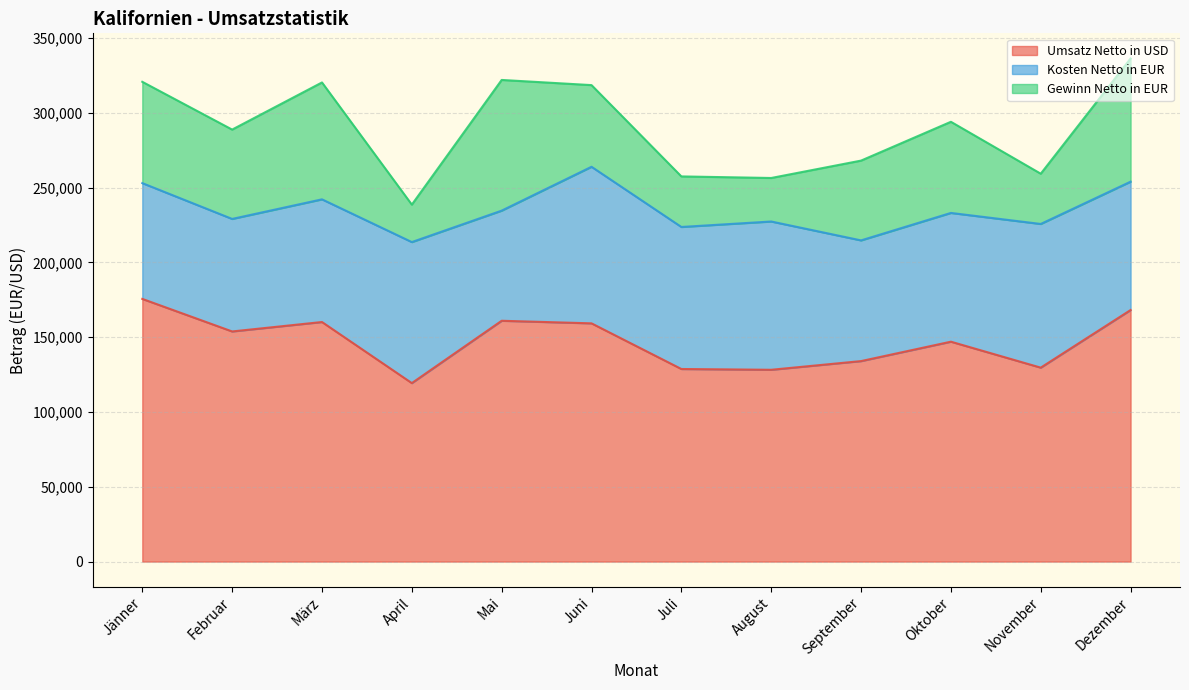

What are all the series names shown in the legend?

Umsatz Netto in USD, Kosten Netto in EUR, Gewinn Netto in EUR